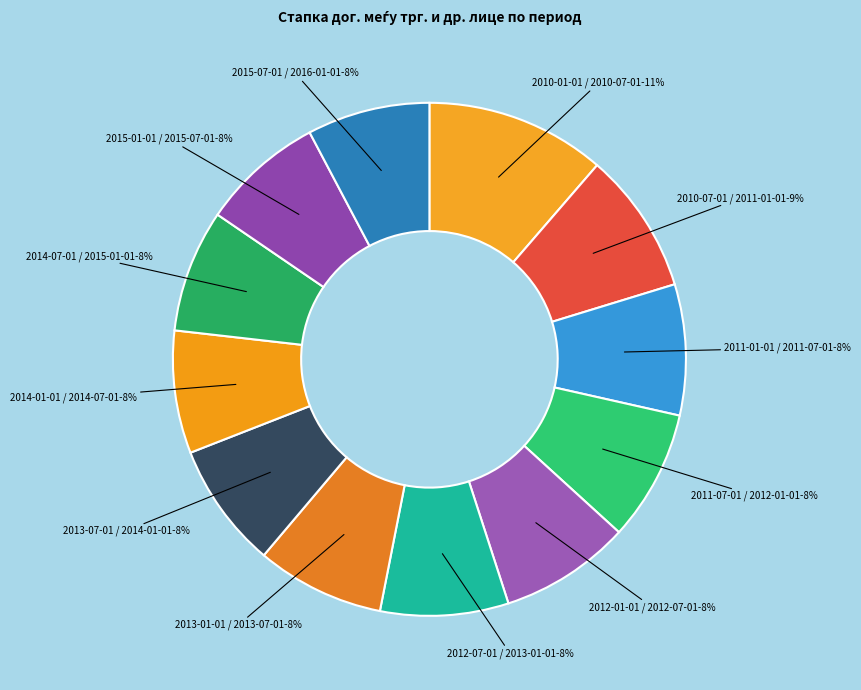

Which slice is the largest?

2010-01-01 / 2010-07-01